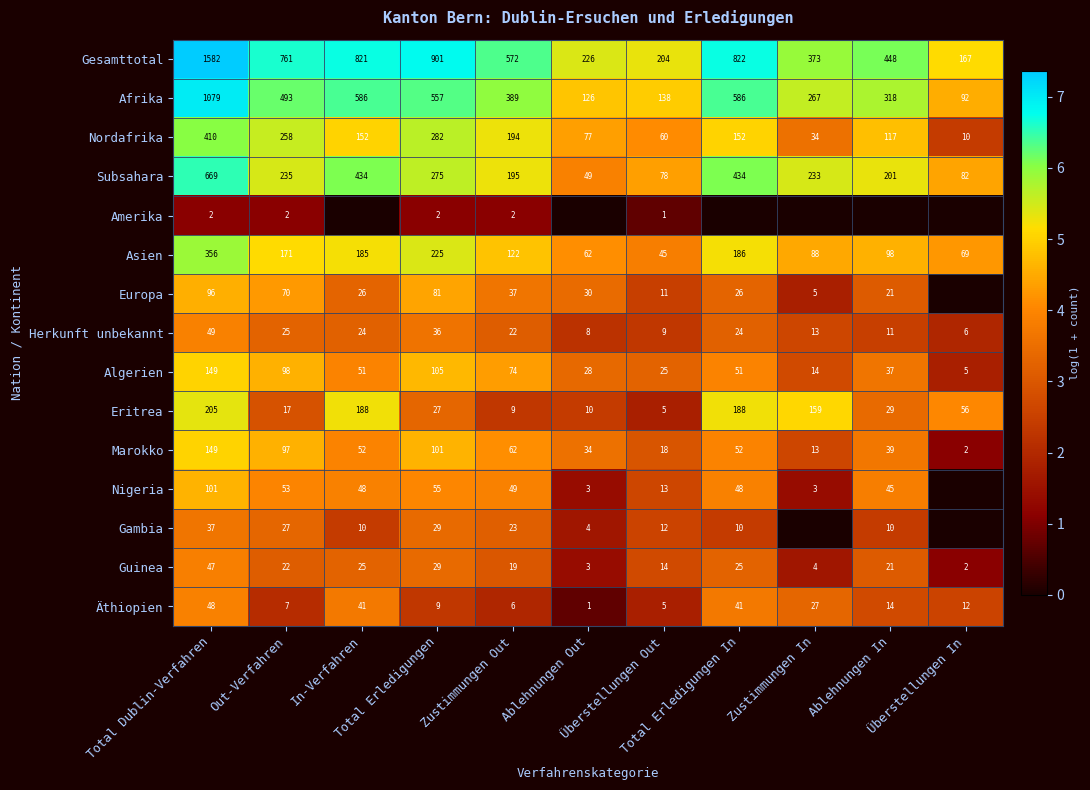

List the series in order of their peak value, lowest first.

Amerika, Gambia, Guinea, Äthiopien, Herkunft unbekannt, Europa, Nigeria, Algerien, Marokko, Eritrea, Asien, Nordafrika, Subsahara, Afrika, Gesamttotal